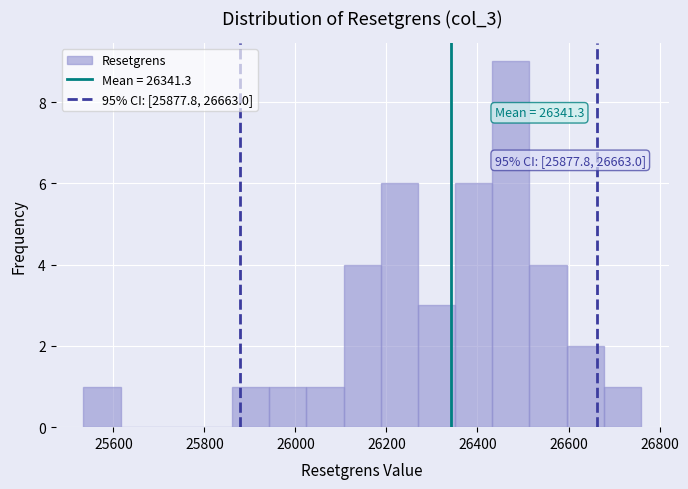

Over which range of the x-axis is the bar tallest?

26440 to 26520